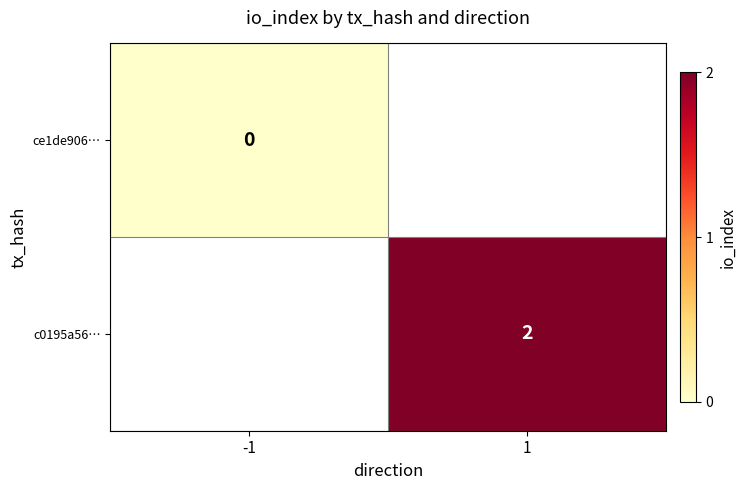

The value of c0195a56… at 1 is 1. True or false?

False